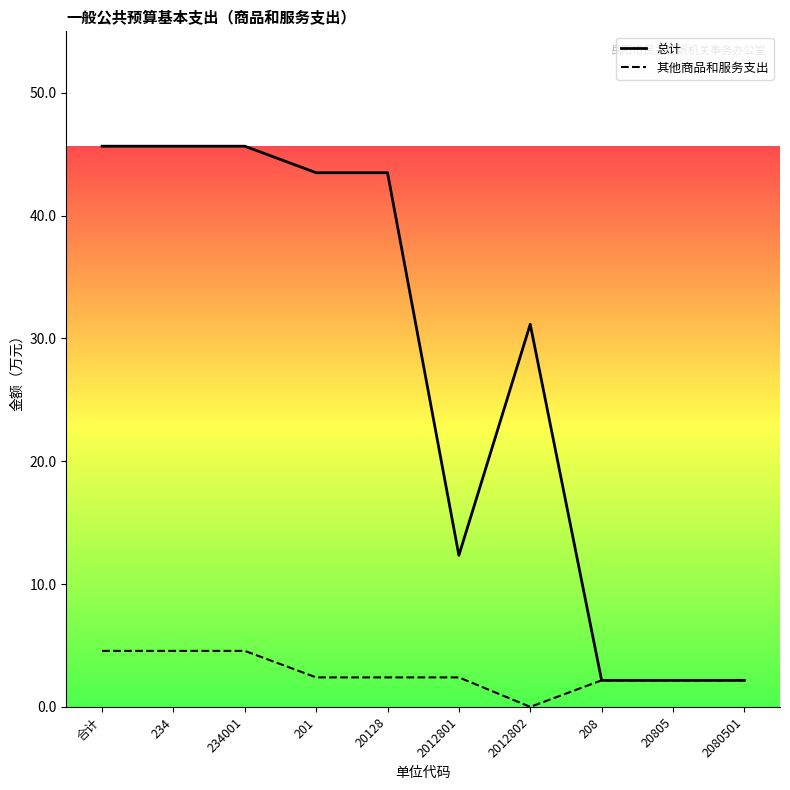

What is the value of the 其他商品和服务支出 point at the 3rd from the left?

4.6